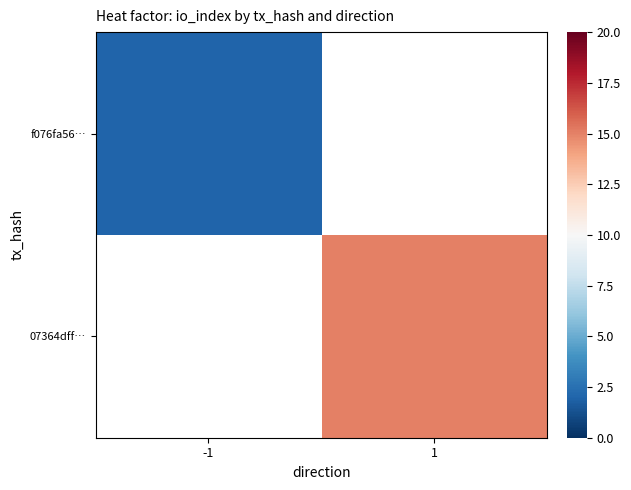

What is the greatest value displayed?

15.0